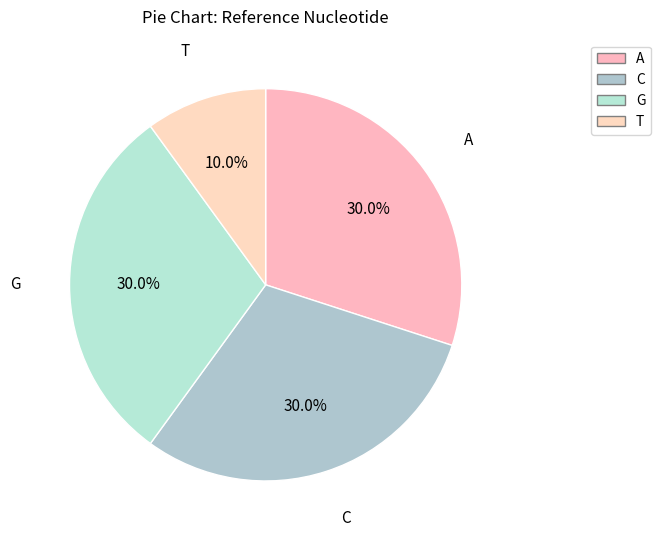

To the nearest percent, what is the difference between the C and T slice percentages?

20%